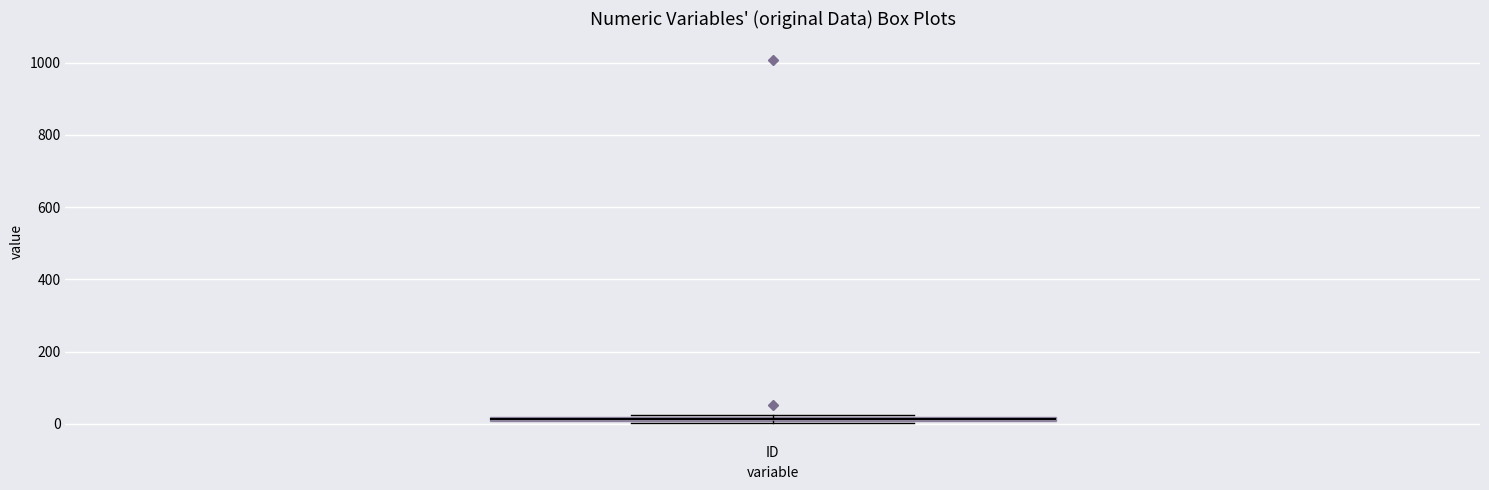

Where is the lower edge of the box for ID on the y-axis? The values are not printed on the chart, so give them approximately, as read against the axis.

0